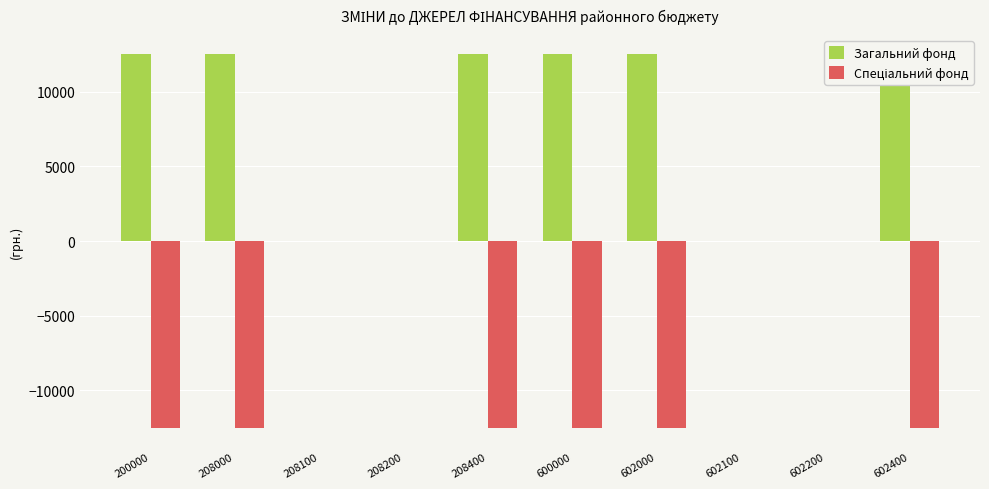

Which series has the largest total across all categories?

Загальний фонд